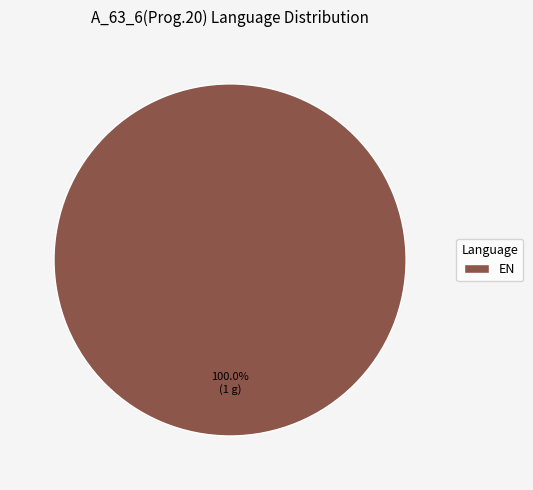

Is there a majority slice in this chart?

Yes